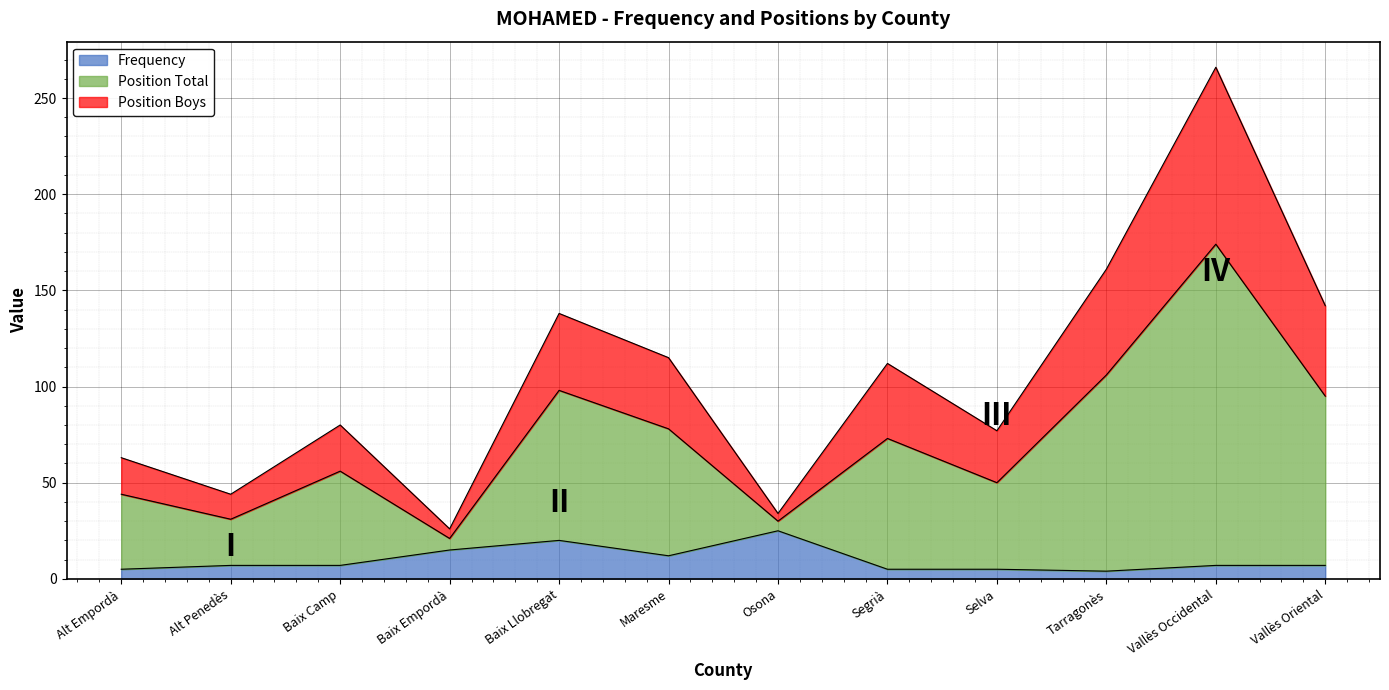

What is the label of the 6th point from the right?

Osona